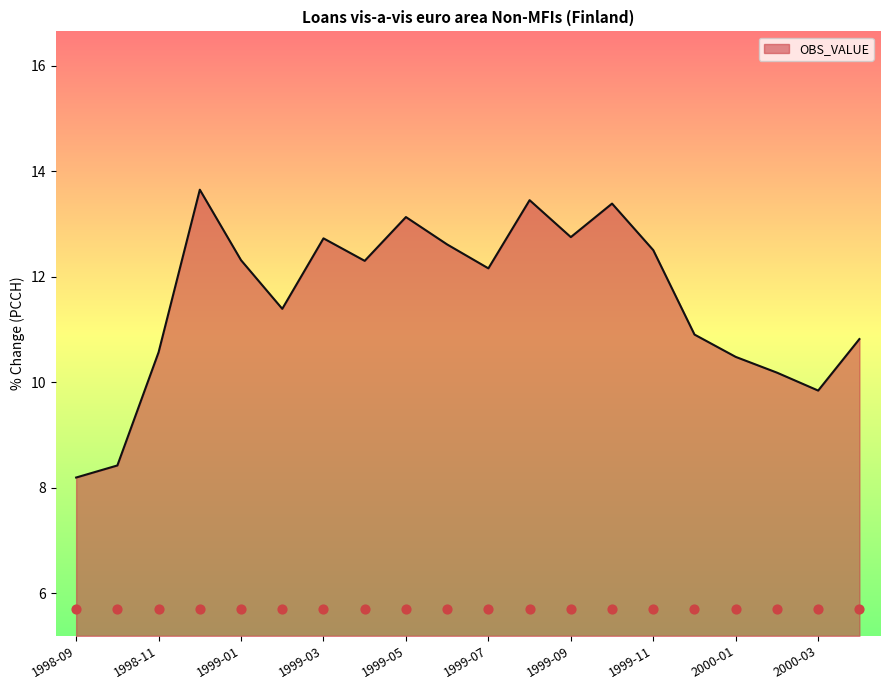

Between 1999-05 and 1999-08, which is larger?

1999-08